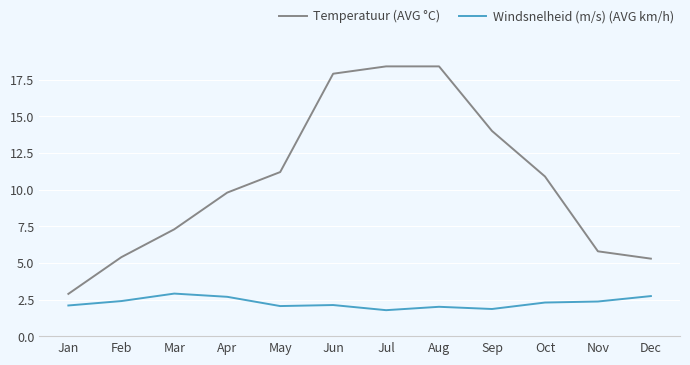

Which series changed the most between Jan and Sep?

Temperatuur (AVG °C)